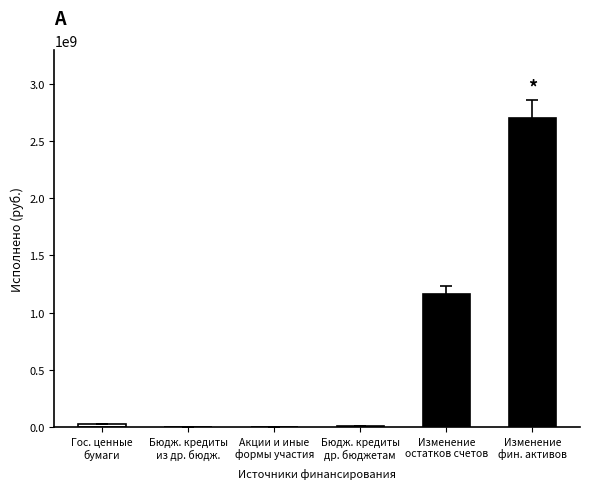

What position from the right is Бюджетные кредиты из других бюджетов?

5